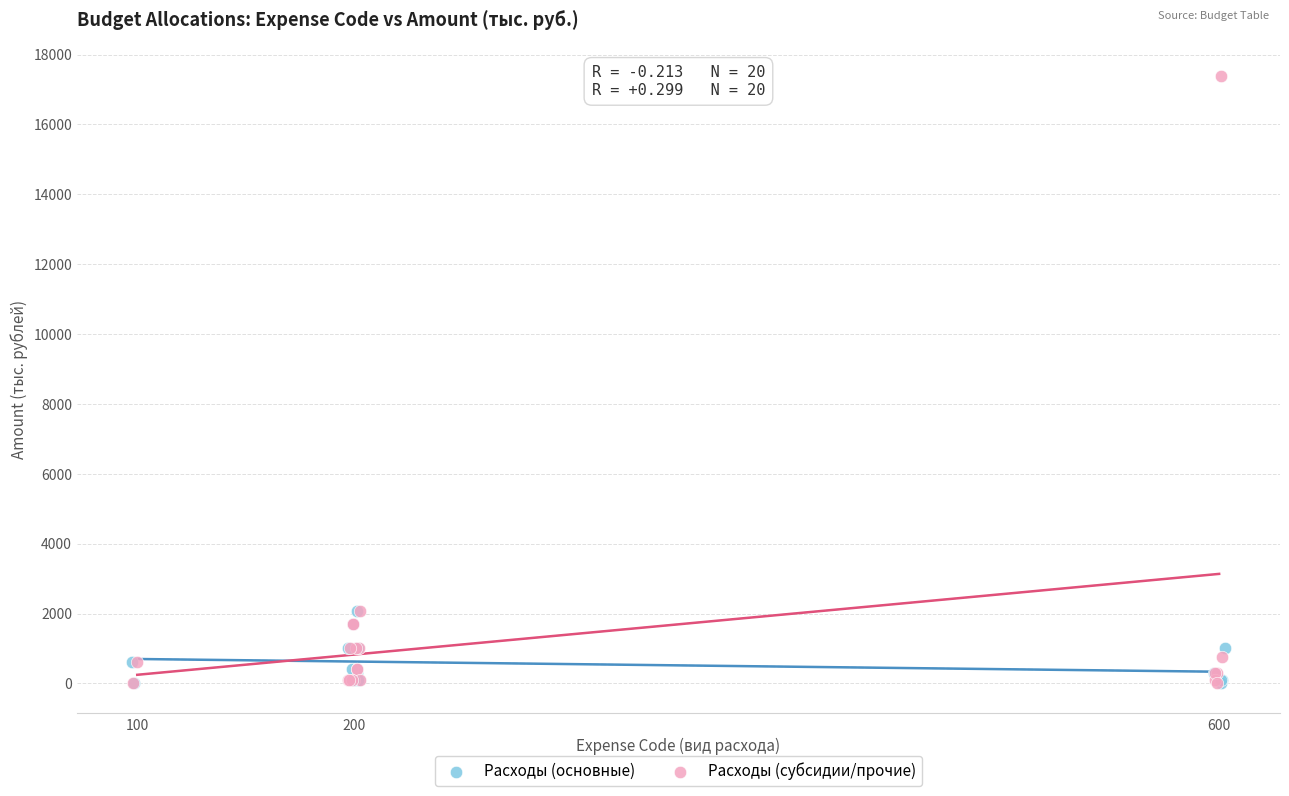

Which series has the widest spread of Y values?

Расходы (субсидии/прочие)